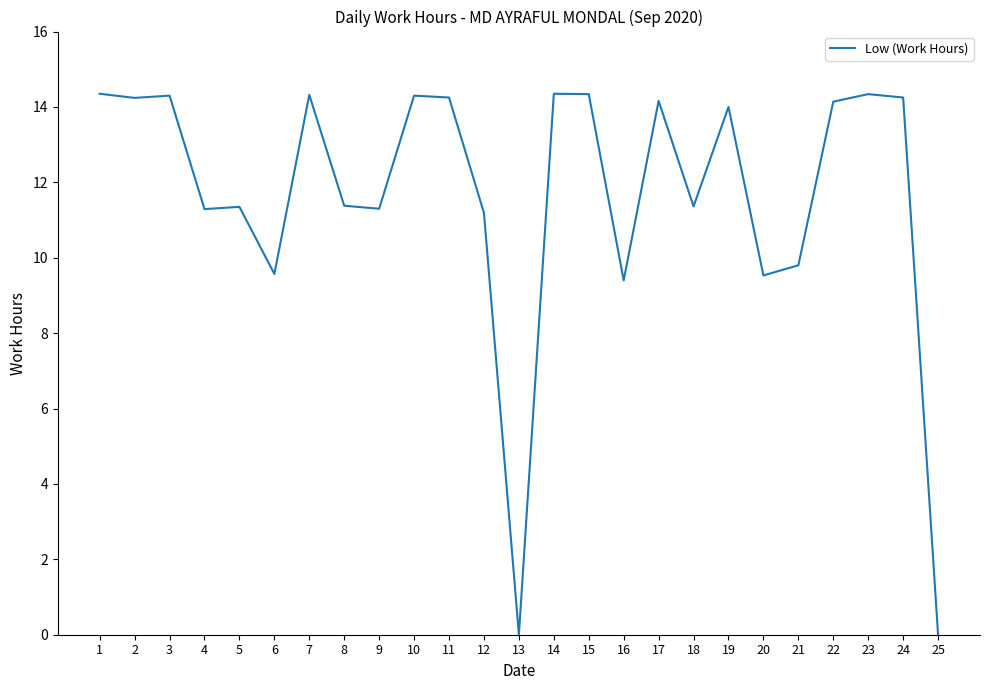

True or false: the data has more than 0 interior local peaks.

True